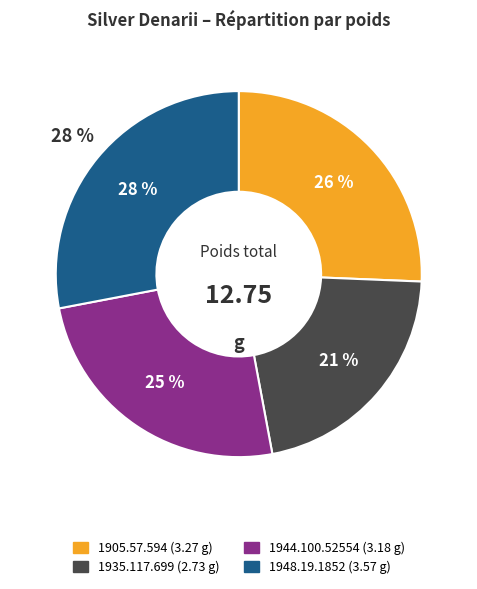

Do 1944.100.52554 and 1948.19.1852 together represent more than half of the pie?

Yes